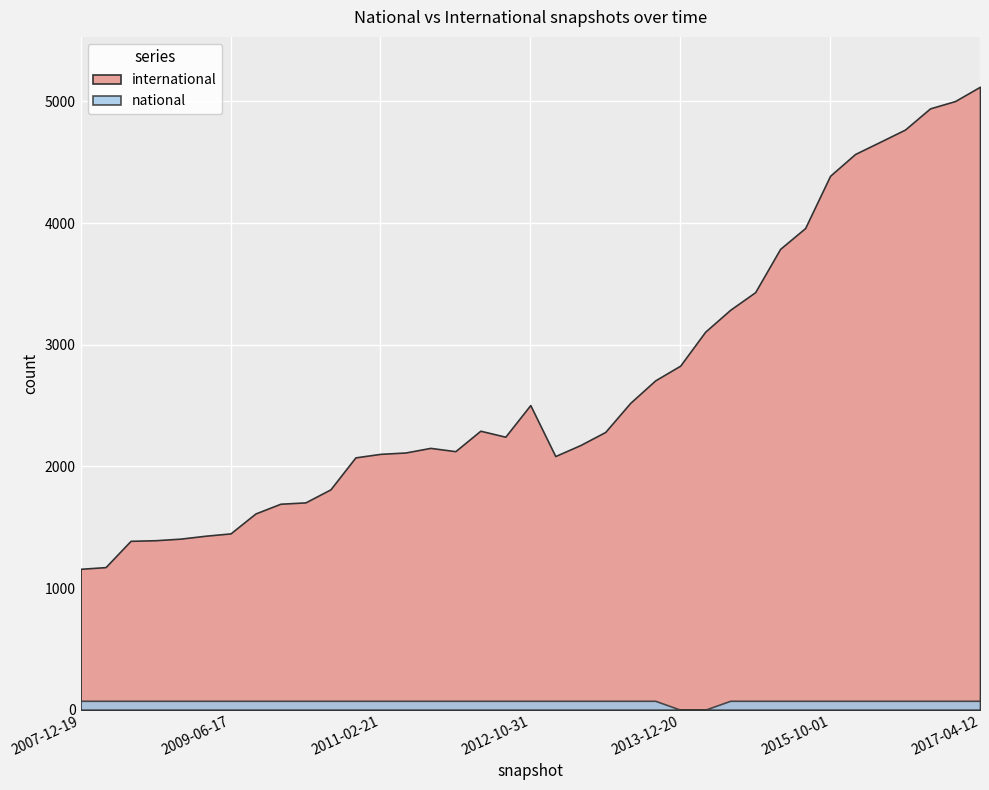

How many lines are shown in the chart?

2